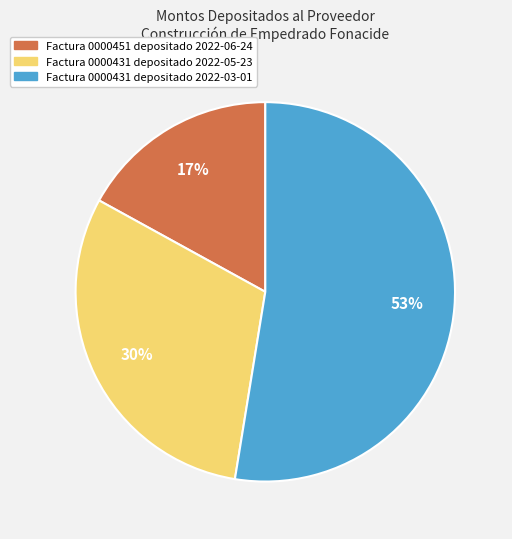

Do Factura 0000431 depositado 2022-03-01 and Factura 0000431 depositado 2022-05-23 together represent more than half of the pie?

Yes